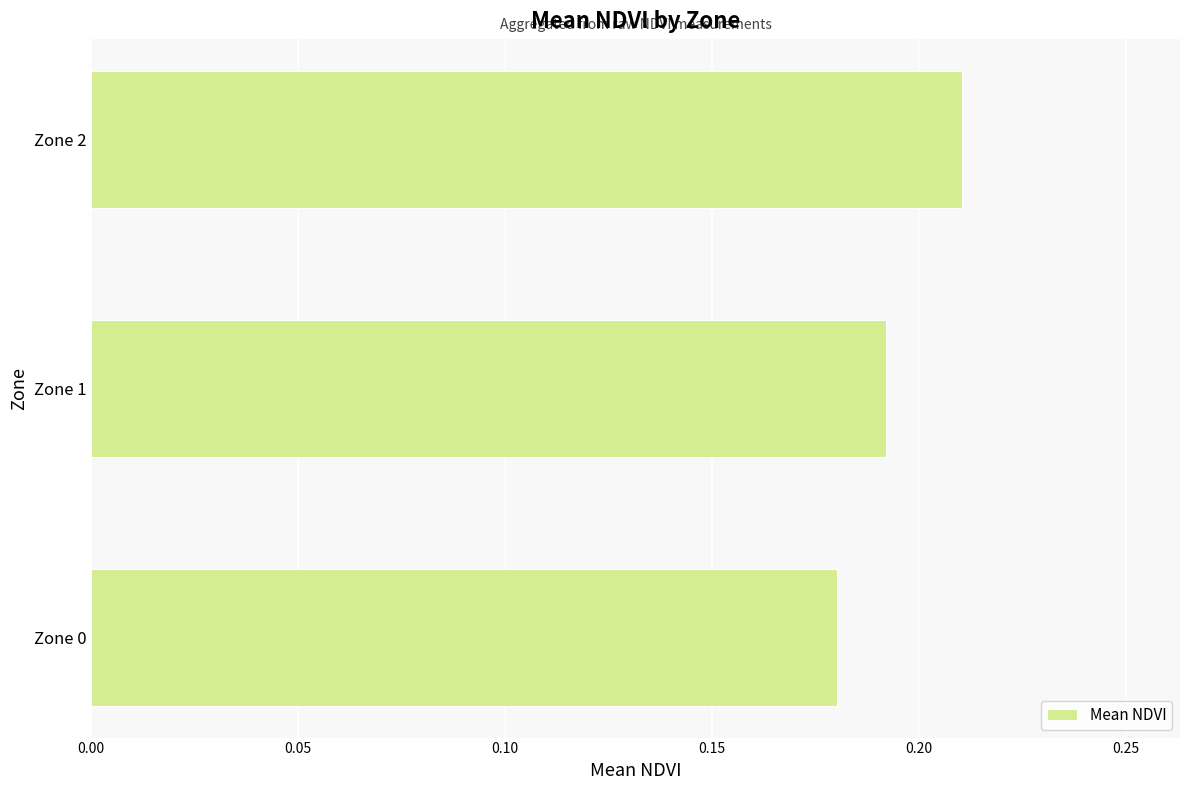

Are the bars horizontal?

Yes